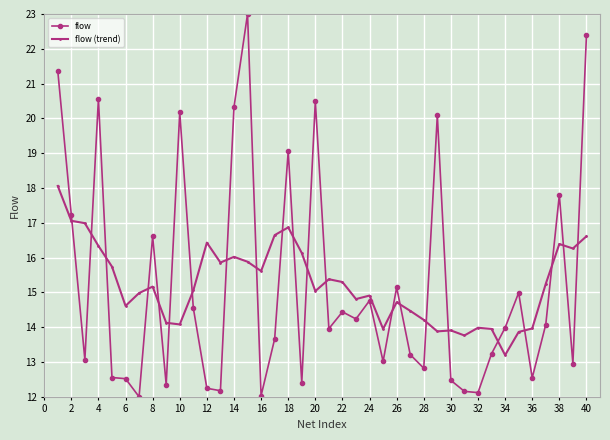

What is the value of the flow (trend) point at the 20th from the left?

15.0